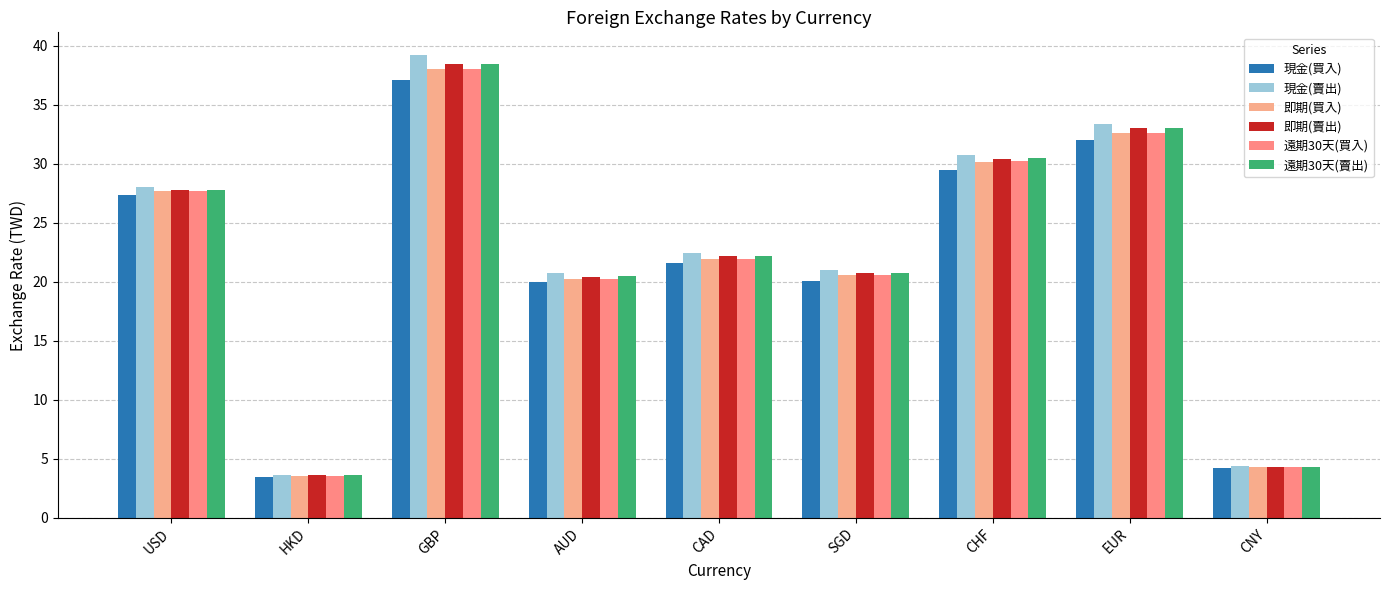

Read the 現金(賣出) value at CHF.

30.7